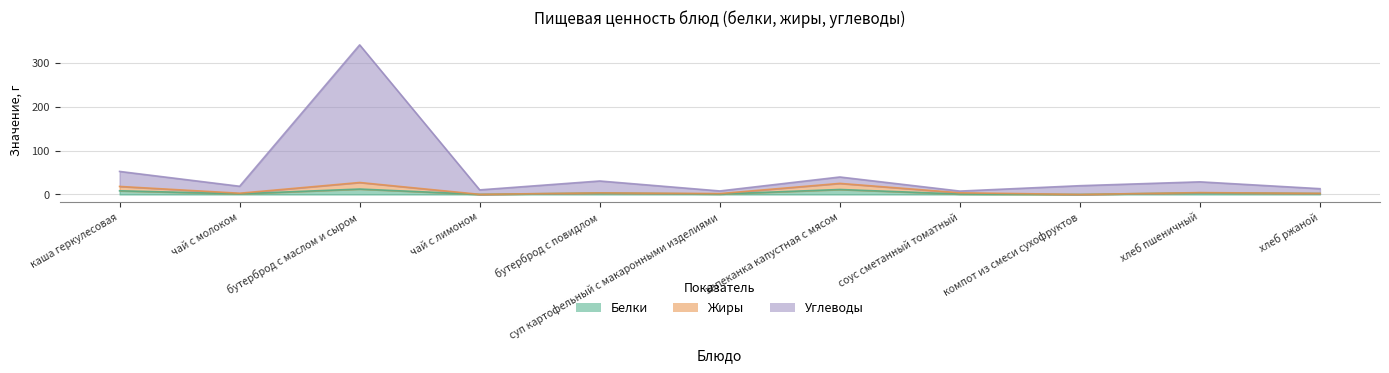

Rank the categories by Белки value from highest to lowest.

бутерброд с маслом и сыром, запеканка капустная с мясом, каша геркулесовая, хлеб пшеничный, бутерброд с повидлом, хлеб ржаной, чай с молоком, суп картофельный с макаронными изделиями, соус сметанный томатный, чай с лимоном, компот из смеси сухофруктов